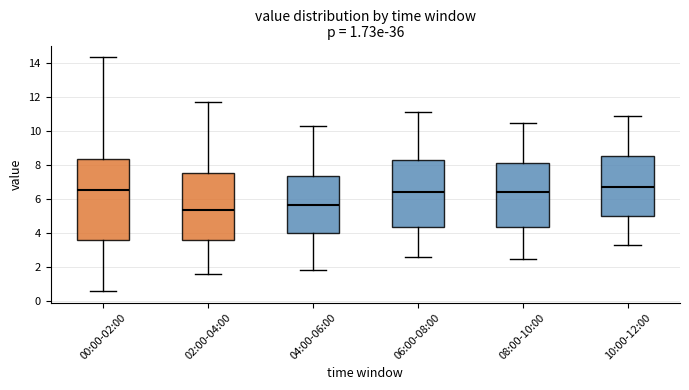

Comparing the boxes themselves (not the whiskers), which one is the tallest?

00:00-02:00